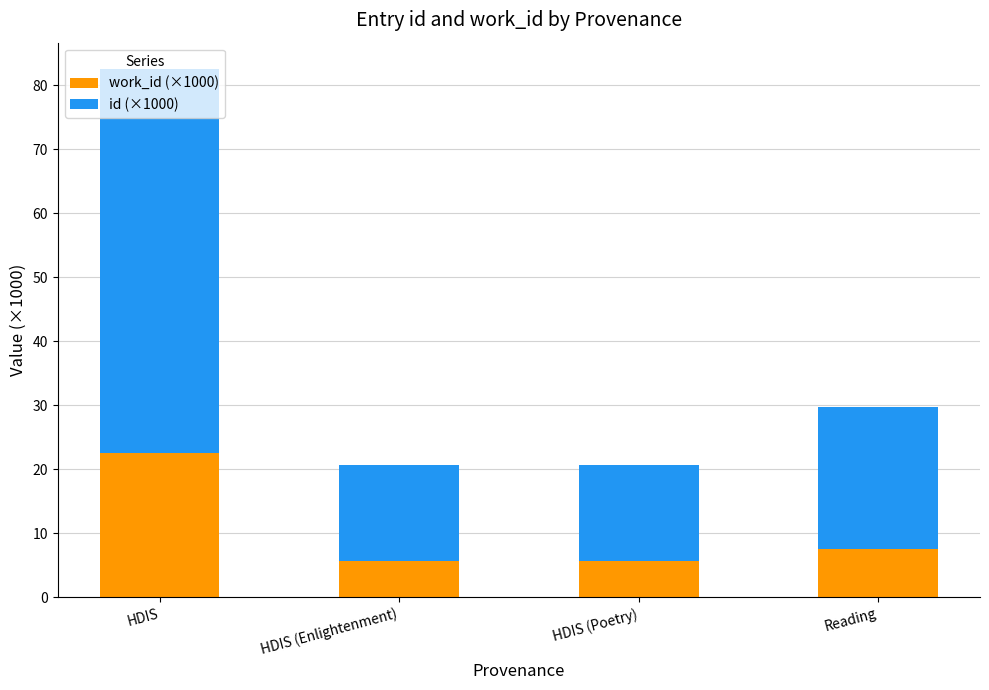

How many series are shown in this chart?

2